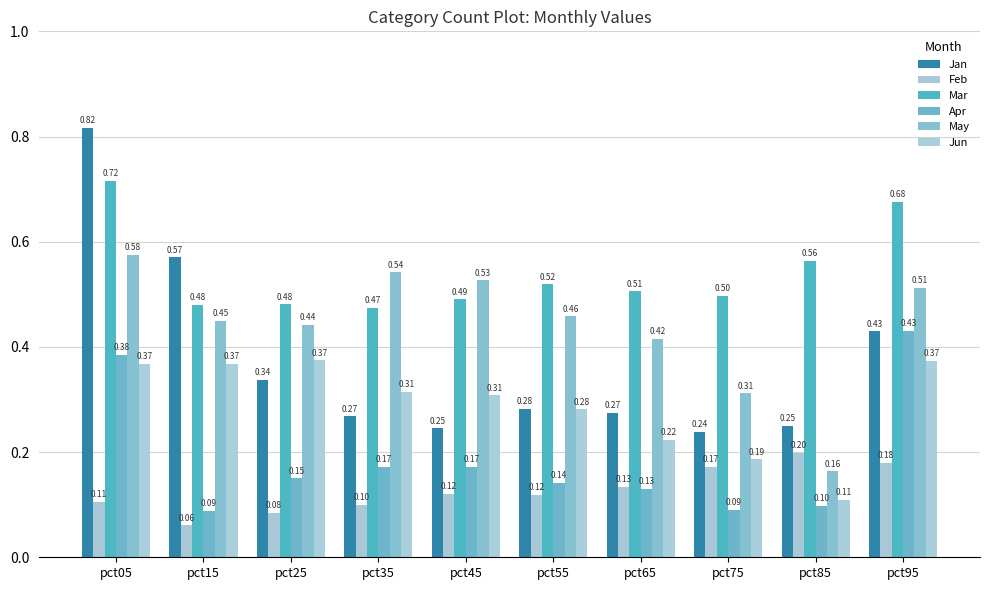

Is it true that Mar equals 0.2 at pct25?

False